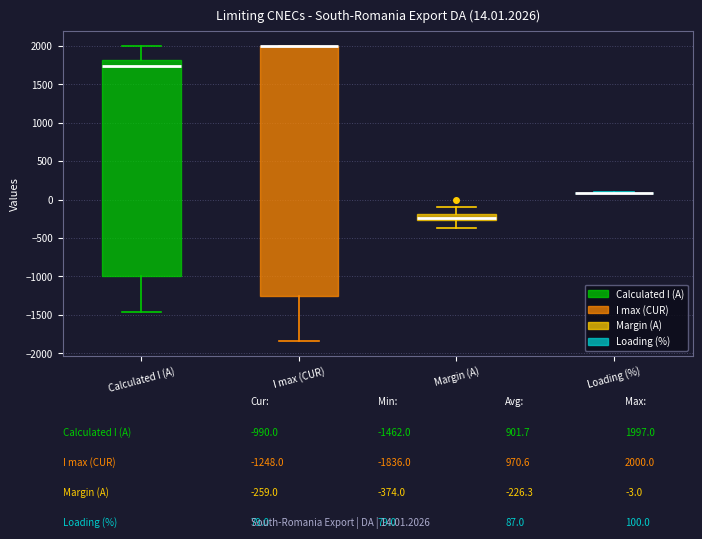

Which box is the tallest, from its lower edge to its upper edge?

I max (CUR)